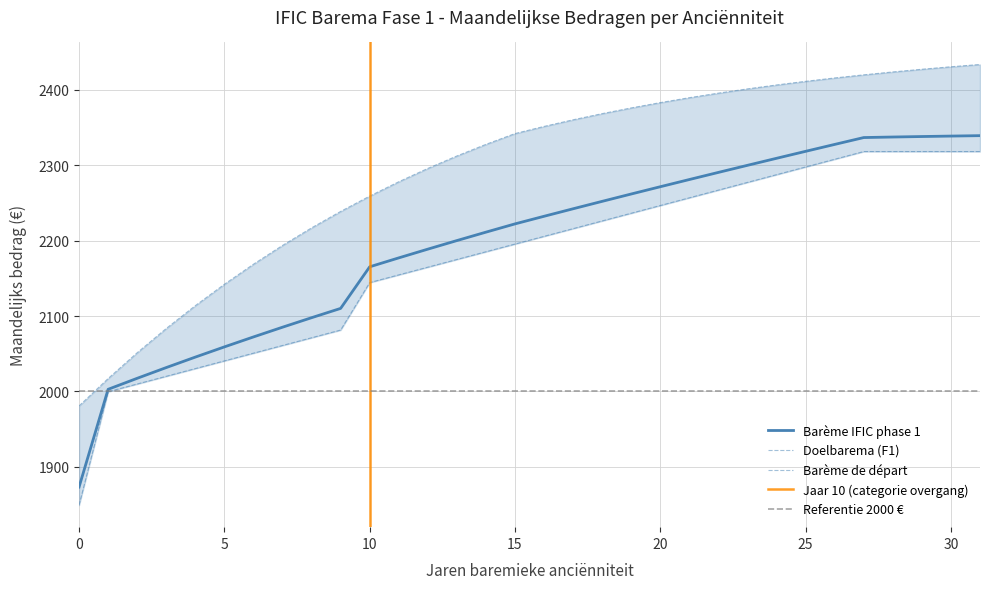

Between 29 and 25, which is larger?

29